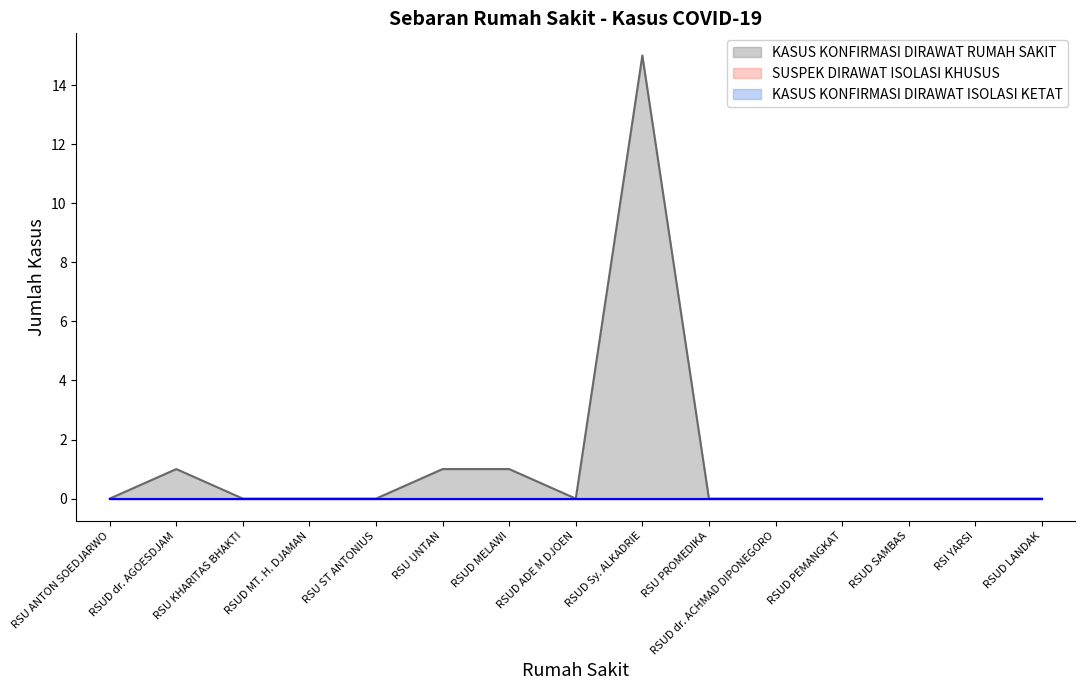

How many lines are shown in the chart?

3